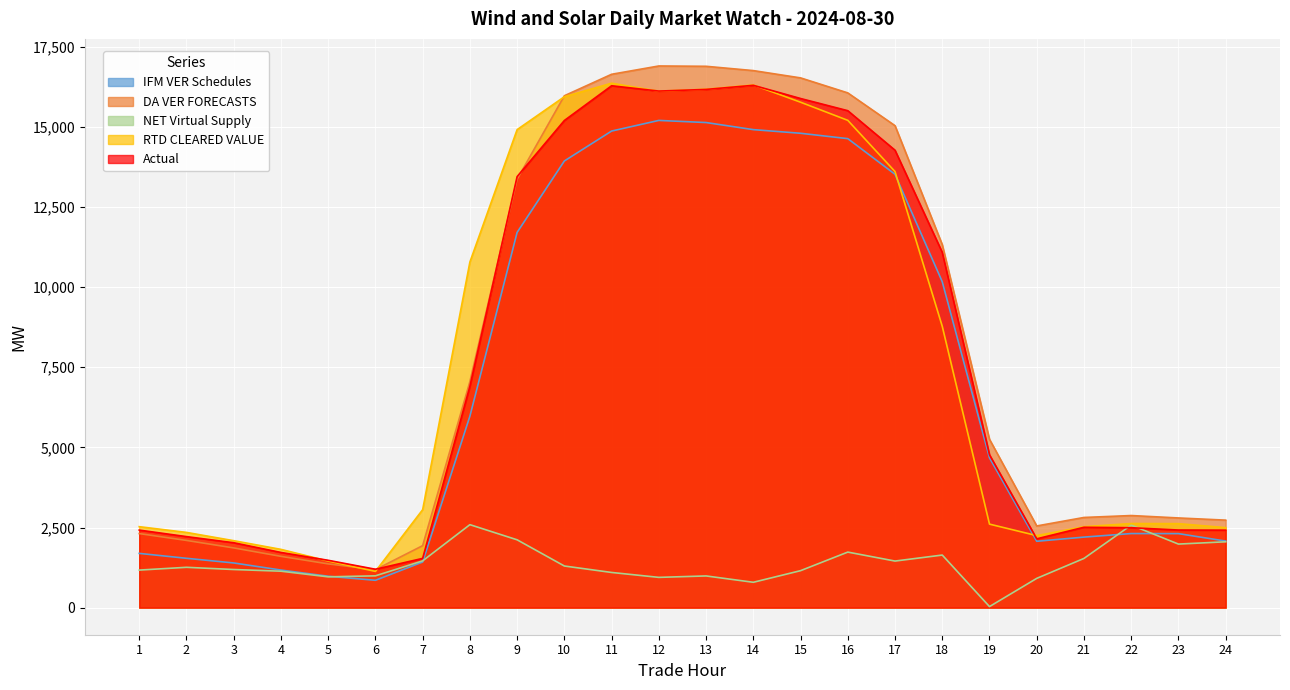

True or false: DA VER FORECASTS has more than 1 points higher than both neighbors.

True